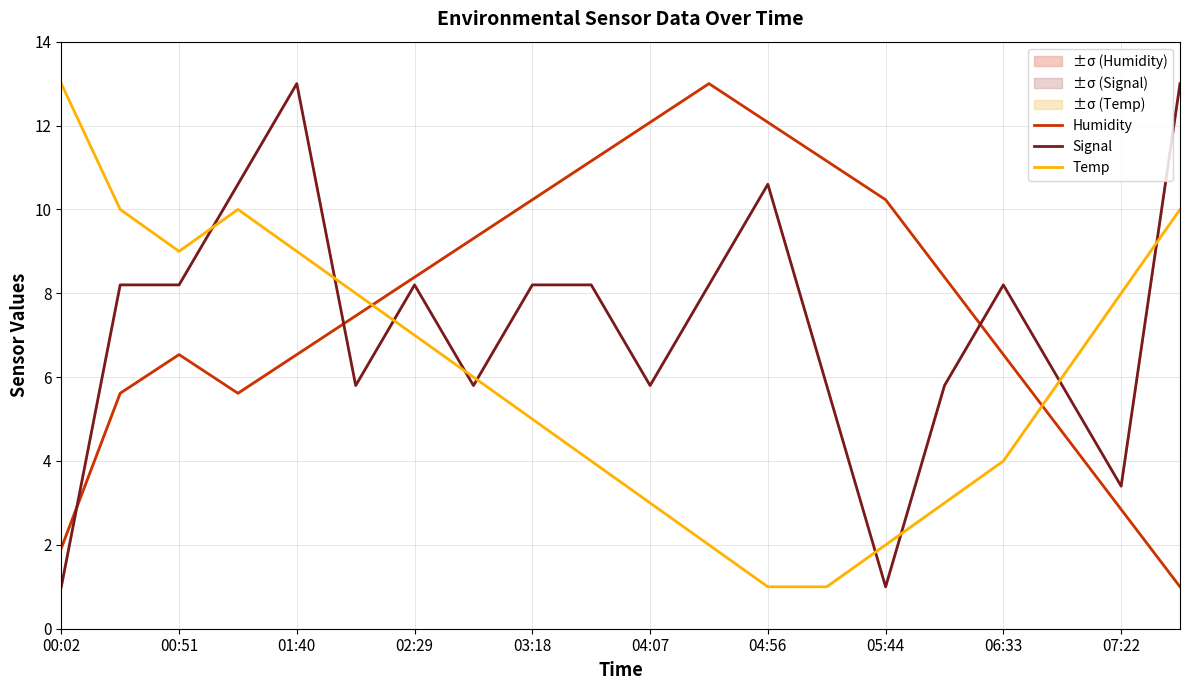

What is the difference between the maximum and minimum values in the Temp series?

12.0